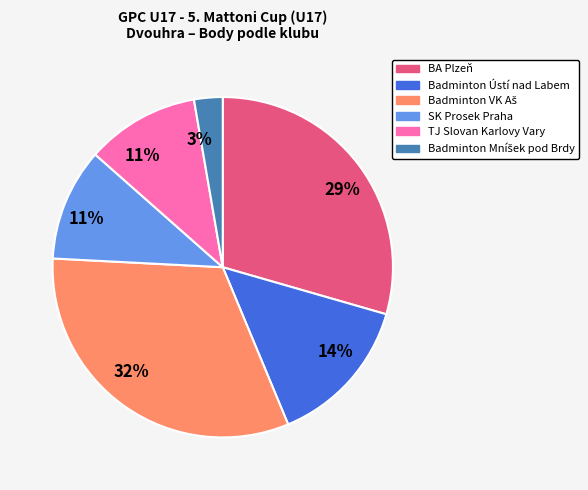

To the nearest percent, what is the average slice percentage?

17%